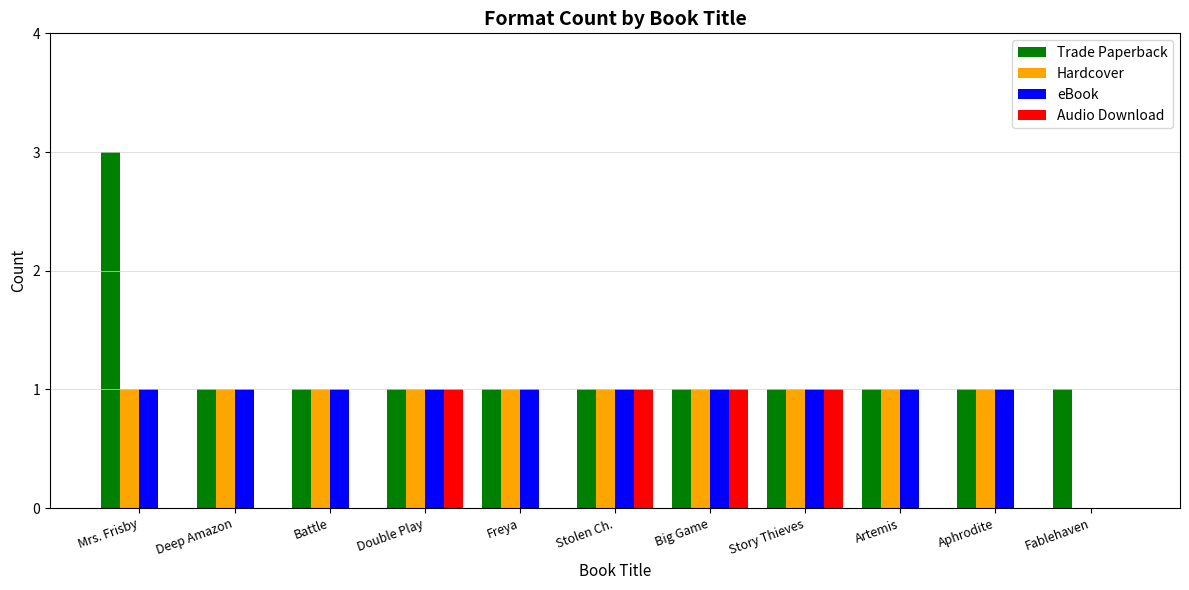

Between Battle and Big Game, which series saw the biggest shift?

Audio Download